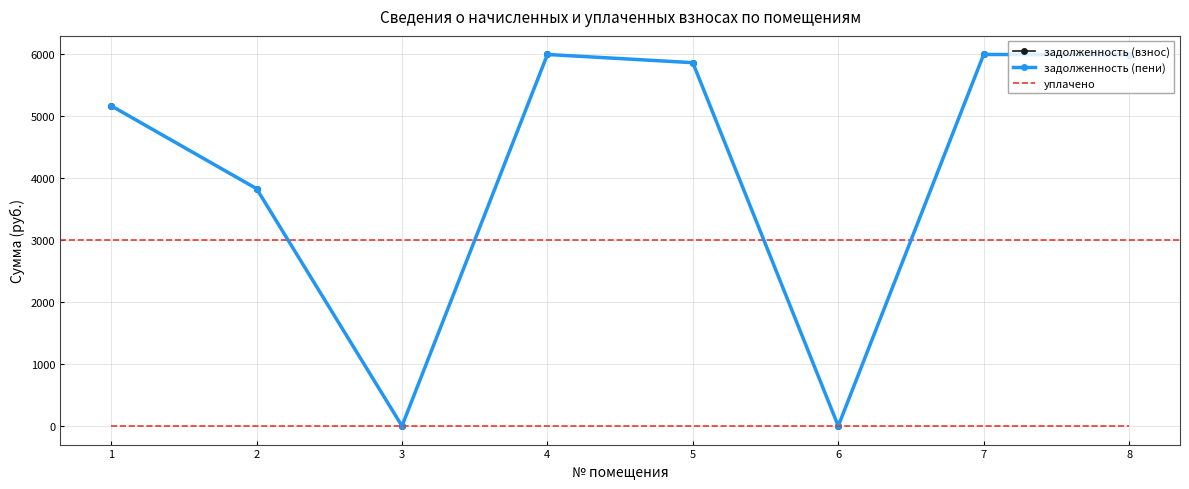

Does the chart have visible grid lines?

Yes